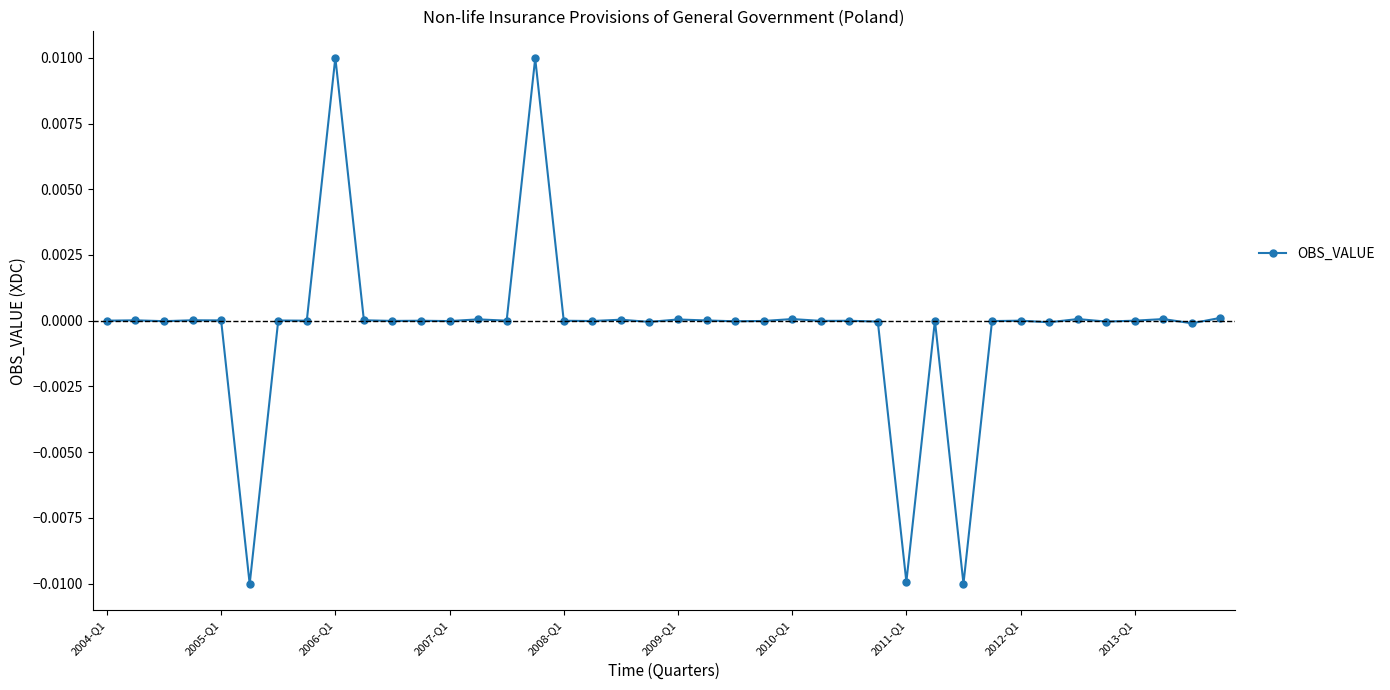

True or false: the data has more than 0 interior local peaks.

True